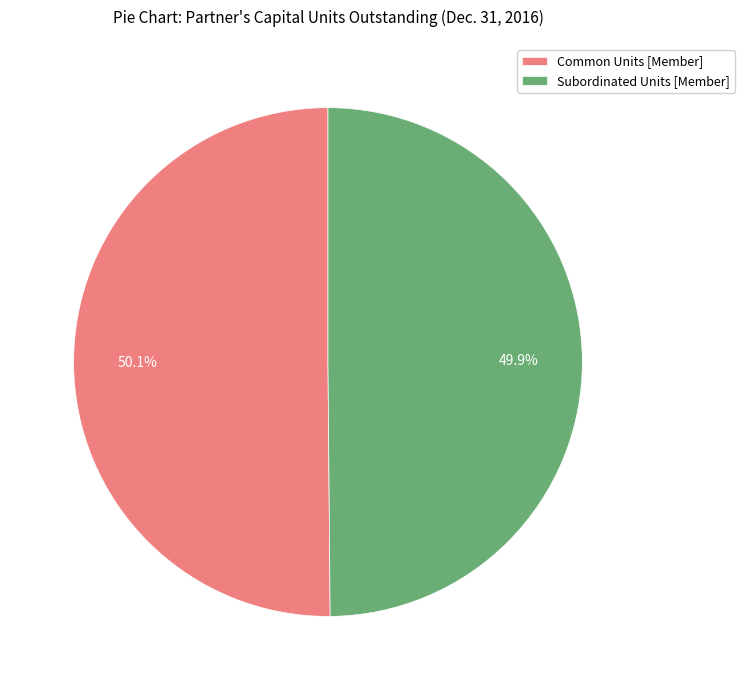

What portion of the pie excludes Subordinated Units [Member]?

50.1%